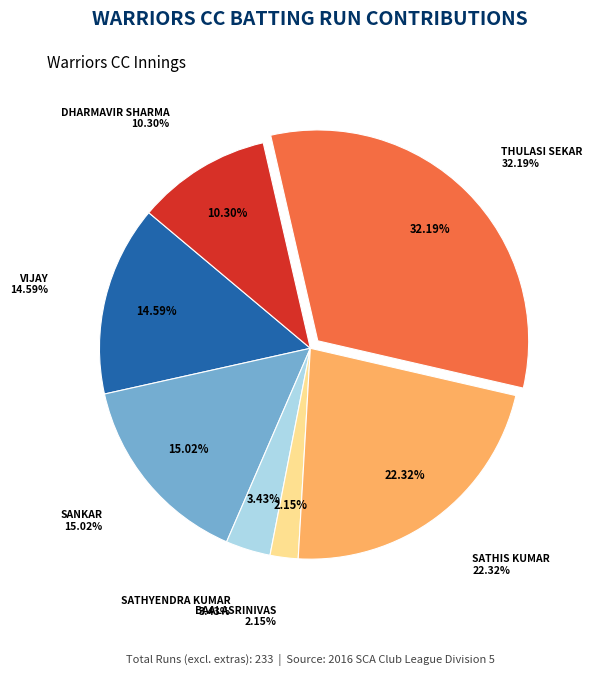

The Ramesh Mani (0) slice represents 9% of the pie. True or false?

False